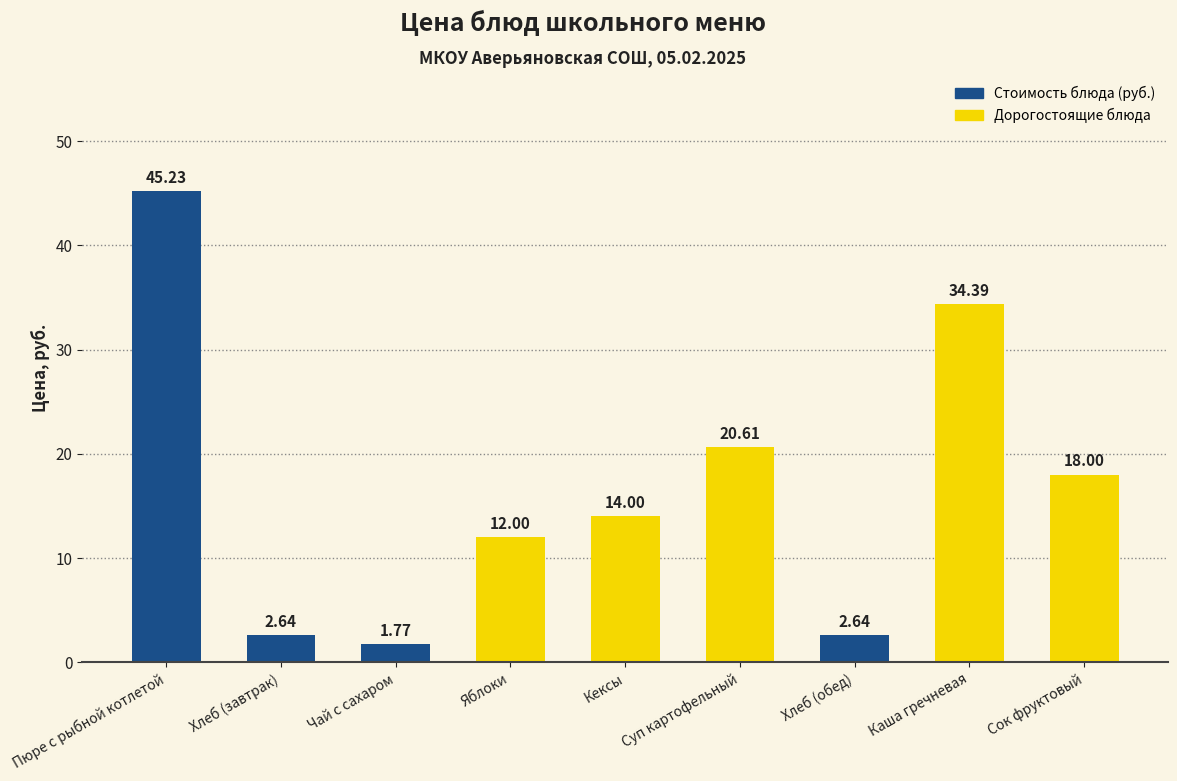

What is the change in value from Хлеб (завтрак) to Кексы?

+11.4